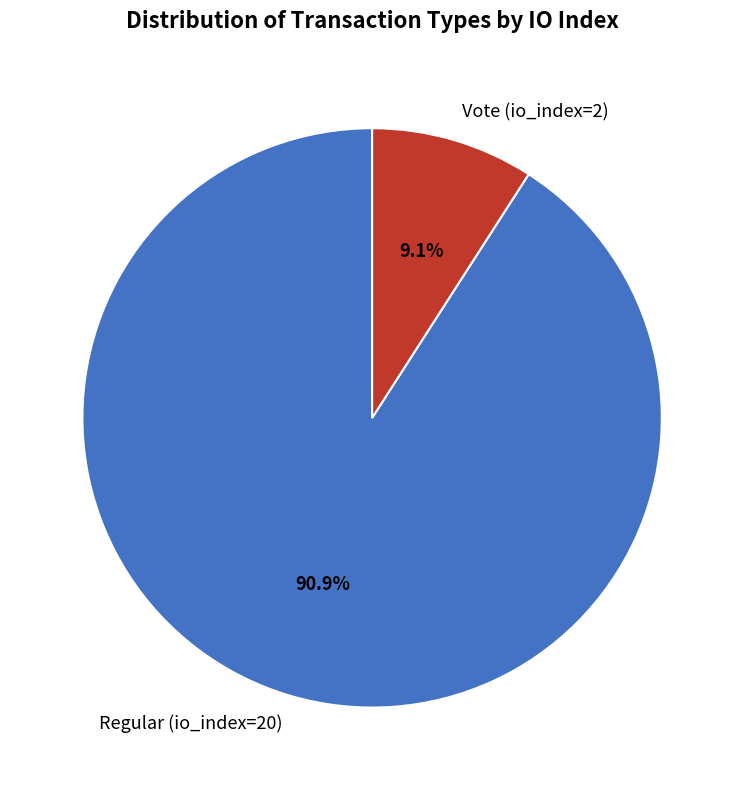

To the nearest percent, what portion does Regular (io_index=20) represent?

91%